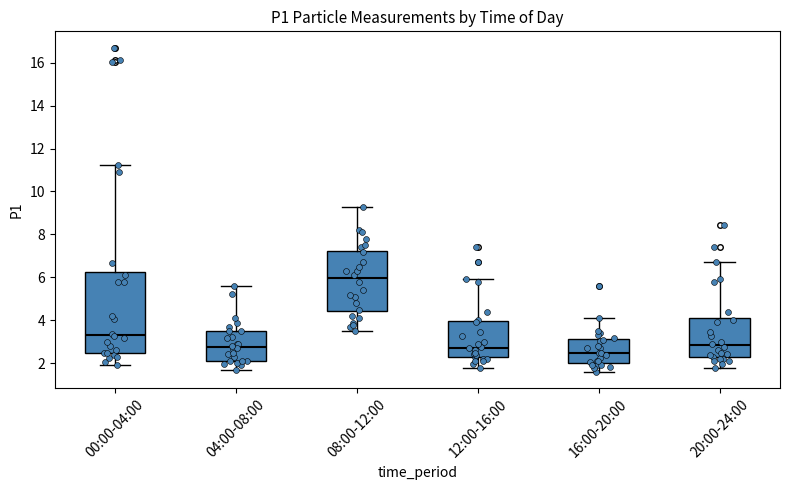

Reading left to right, transcribe this box plot: for each box, give where its median line is, the range the box spans, and where its two whiskers end, as read against the y-axis. The values are not printed on the chart, so give them approximately, as read against the axis.

00:00-04:00: median 3.4, box 2.4 to 6.2, whiskers 2.0 to 11.2
04:00-08:00: median 2.8, box 2.2 to 3.6, whiskers 1.6 to 5.6
08:00-12:00: median 6.0, box 4.4 to 7.2, whiskers 3.6 to 9.4
12:00-16:00: median 2.8, box 2.2 to 4.0, whiskers 1.8 to 6.0
16:00-20:00: median 2.6, box 2.0 to 3.2, whiskers 1.6 to 4.2
20:00-24:00: median 2.8, box 2.2 to 4.0, whiskers 1.8 to 6.8